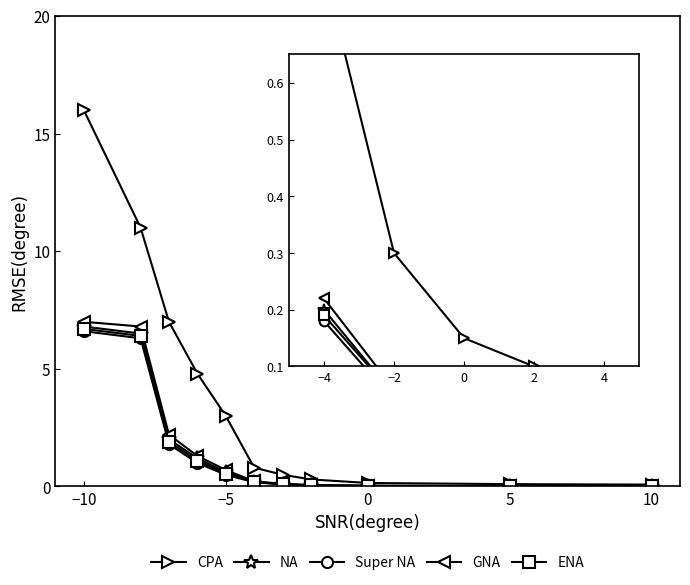

True or false: ENA and NA intersect in this chart.

False